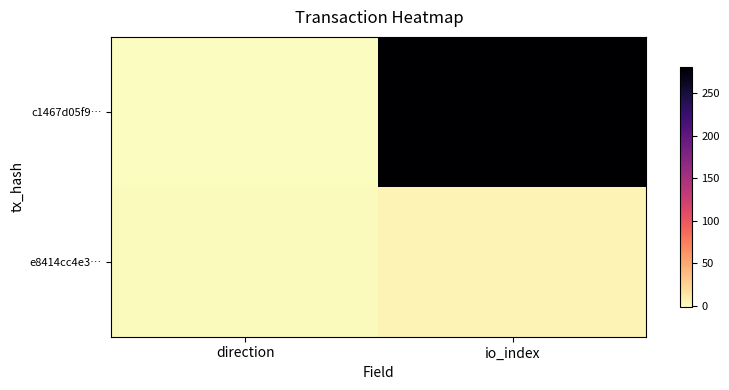

Reading left to right, what are all the values shown in this chart?

c1467d05f9…: direction=-1	io_index=281
e8414cc4e3…: direction=1	io_index=5